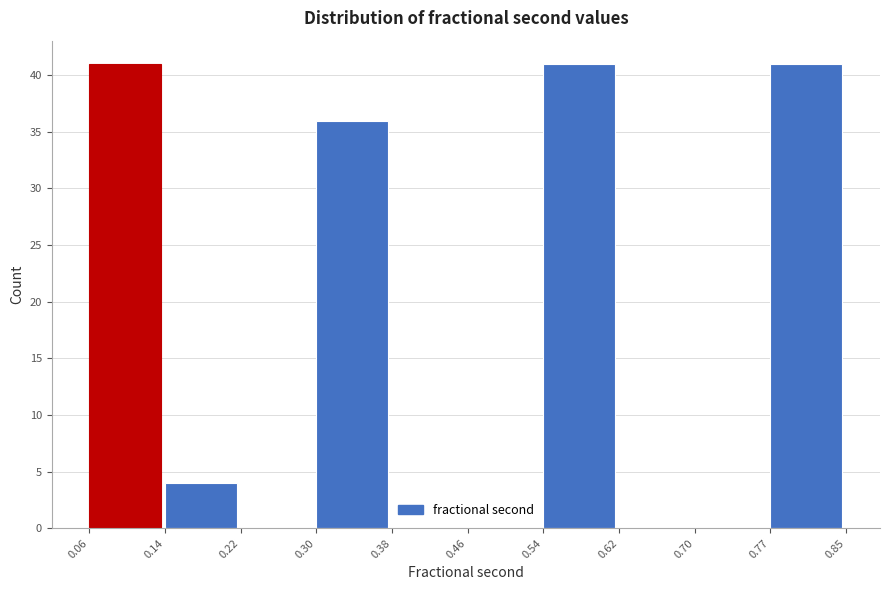

What is the height of the bar covering 0.77 to 0.85 on the x-axis? The values are not printed on the chart, so give them approximately, as read against the axis.

41